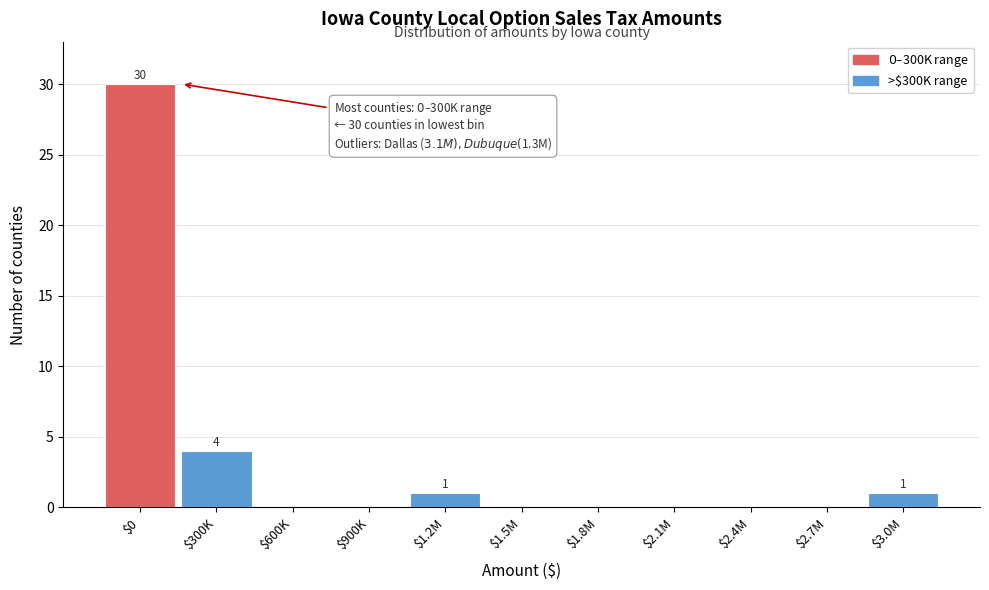

The value at $0 is 40. True or false?

False